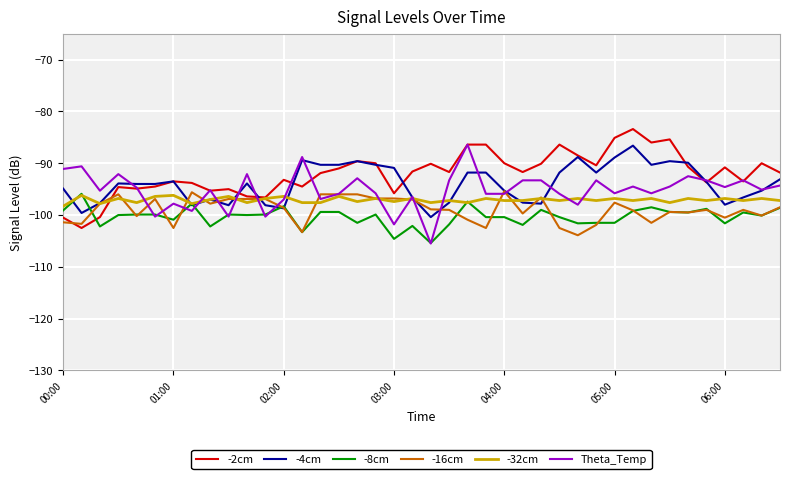

Rank the series by their average value, from lowest to highest.

-8cm, -16cm, -32cm, Theta_Temp, -4cm, -2cm